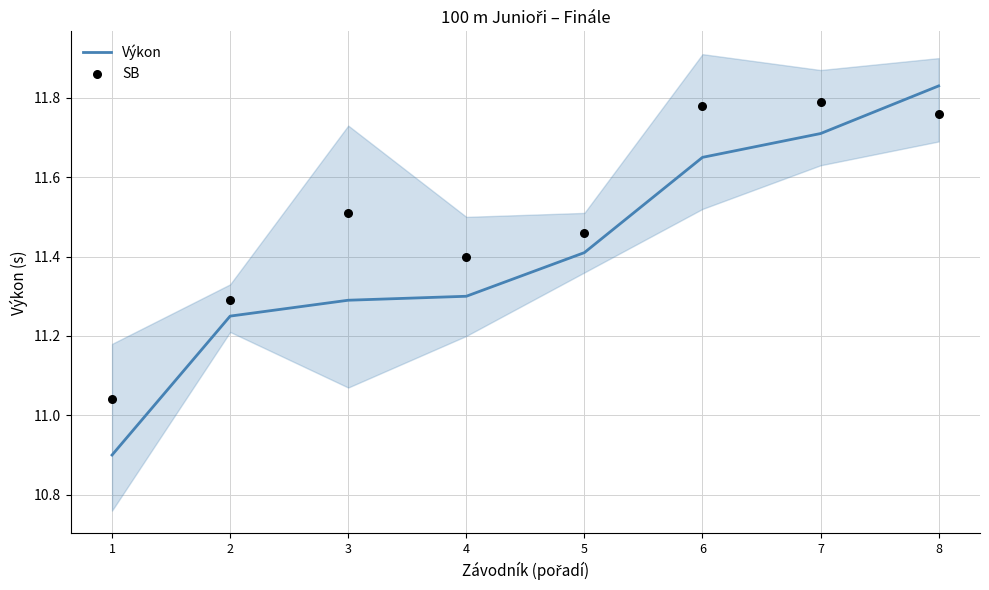

Is the value of SB at 8 greater than the value of Výkon at 7?

Yes